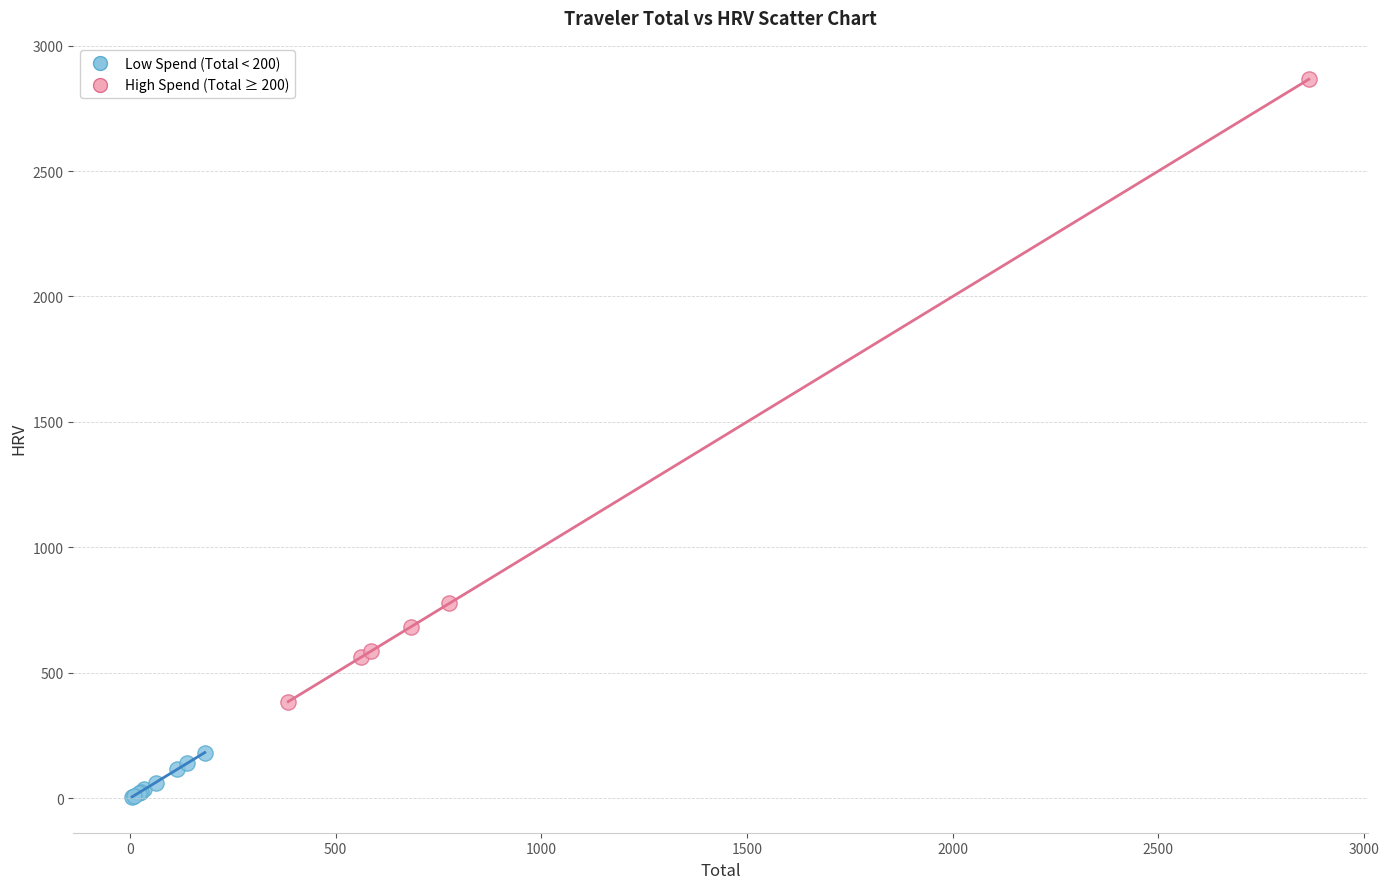

What are all the series names shown in the legend?

Low Spend (Total < 200), High Spend (Total ≥ 200)